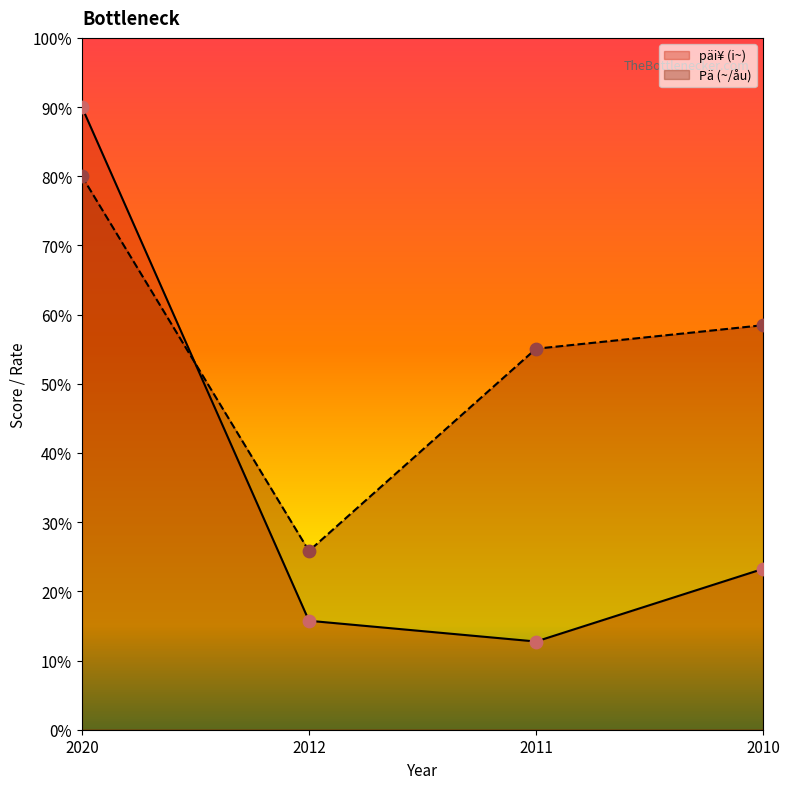

Is the value of Pä (~/åu) at 2020 greater than the value of päi¥ (i~) at 2020?

No